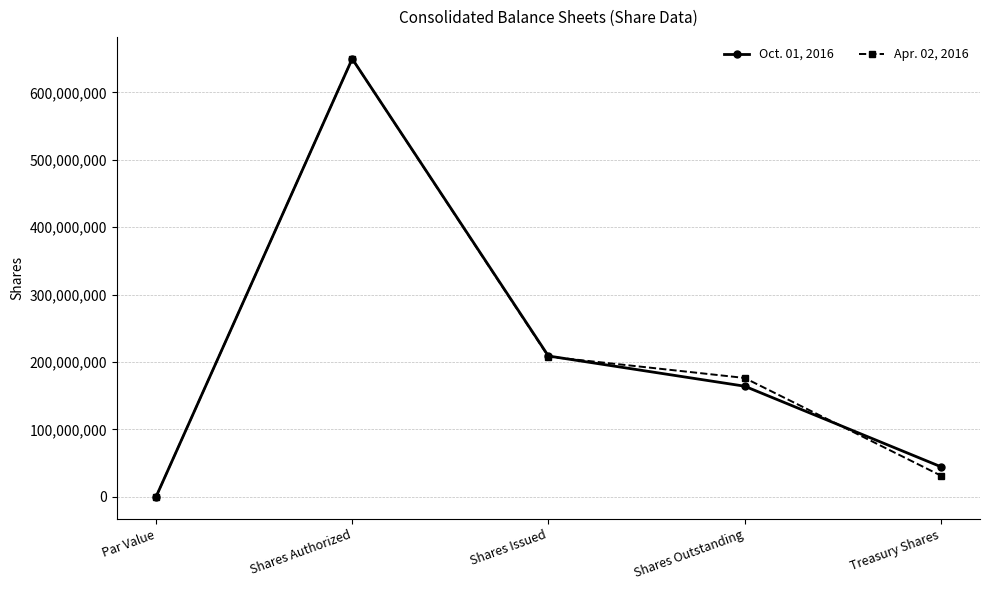

At Shares Outstanding, list the series in order from largest to smallest.

Apr. 02, 2016, Oct. 01, 2016